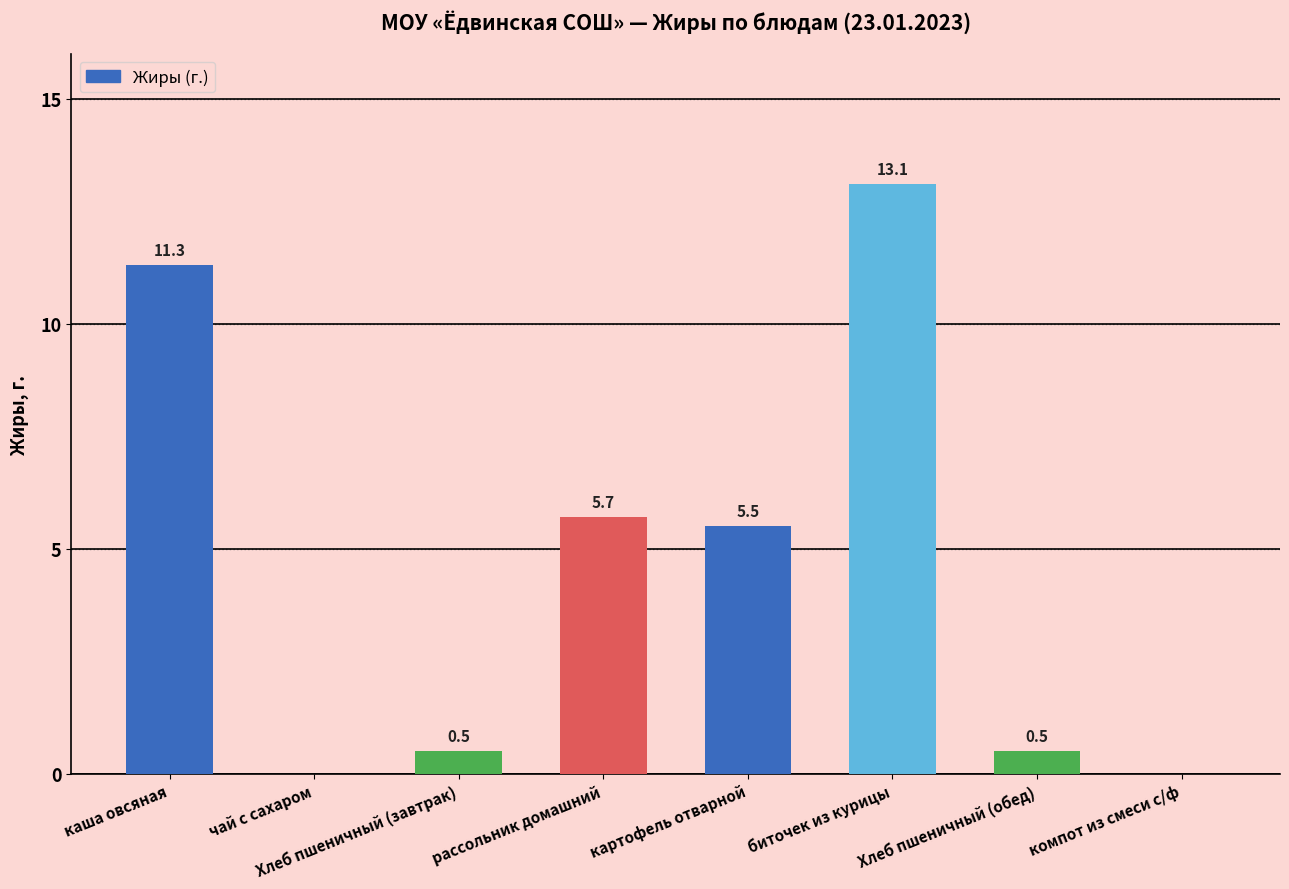

What is the maximum value shown in the chart?

13.1